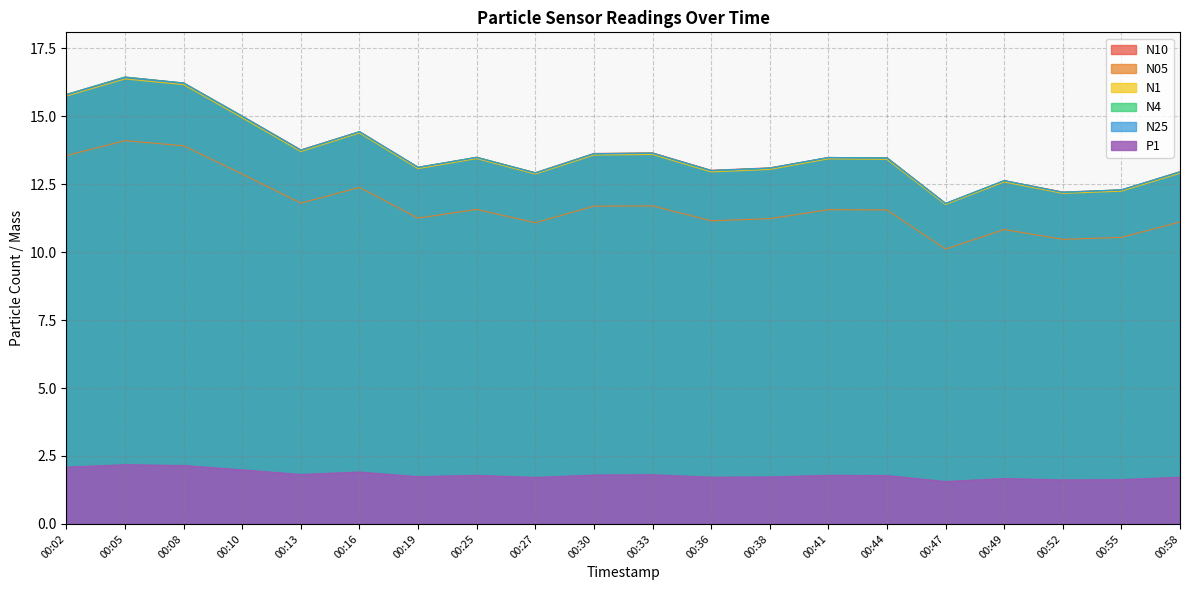

What is the value of the N05 point at the 8th from the left?

11.6